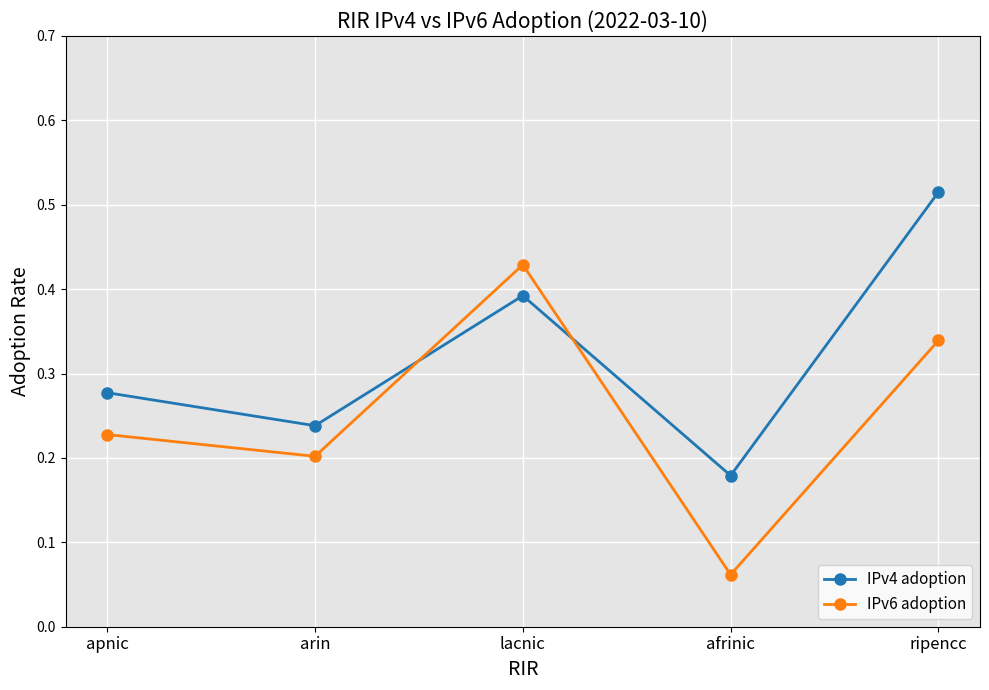

Count the IPv4 adoption values in the range 0 to 1.

5